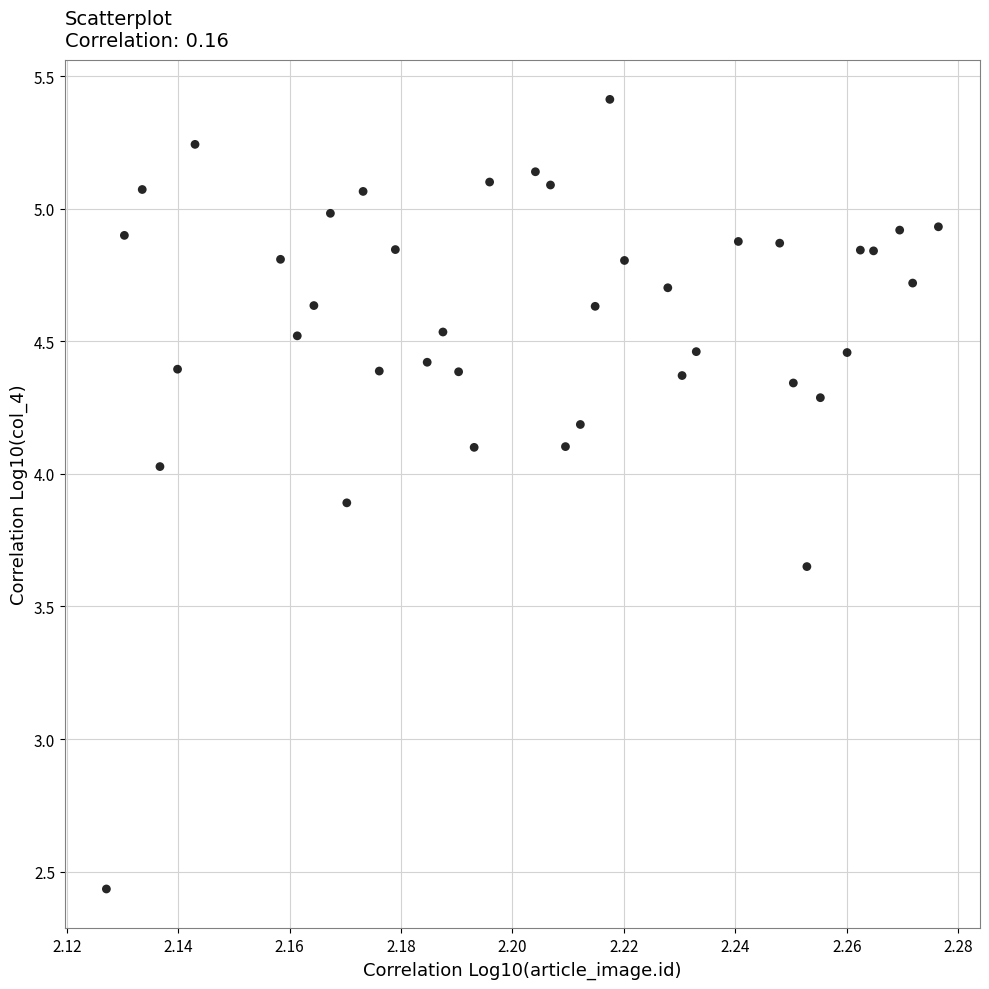

How many data points are displayed?

40